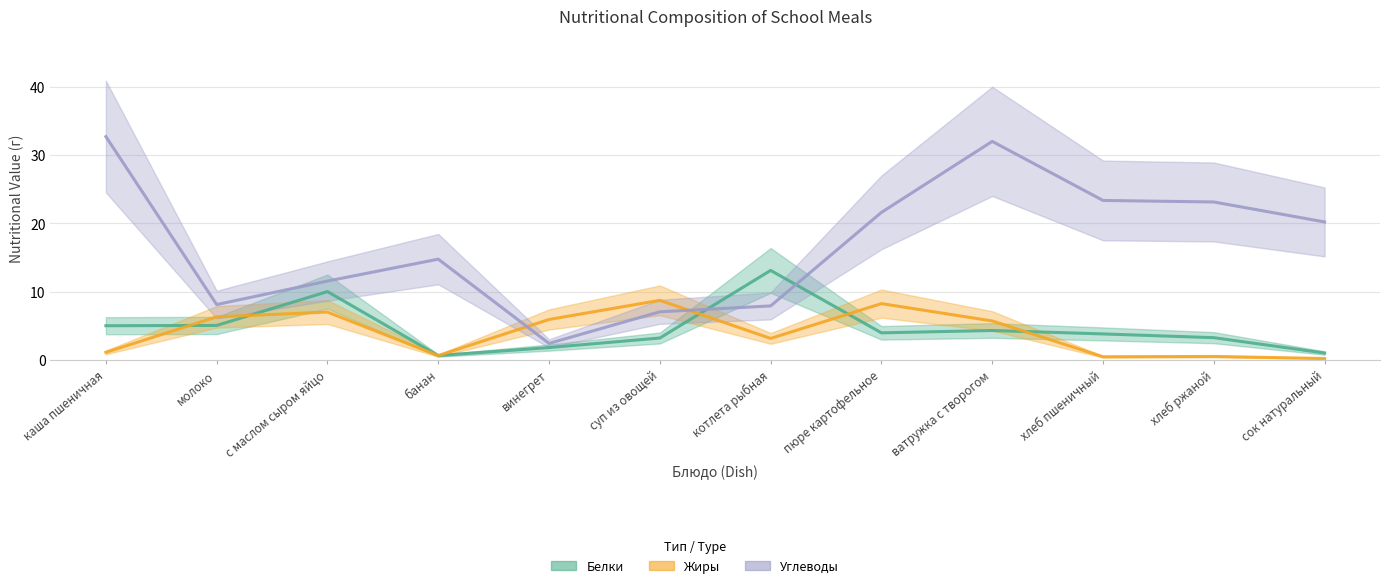

At which category does Белки reach its first local peak?

с маслом сыром яйцо